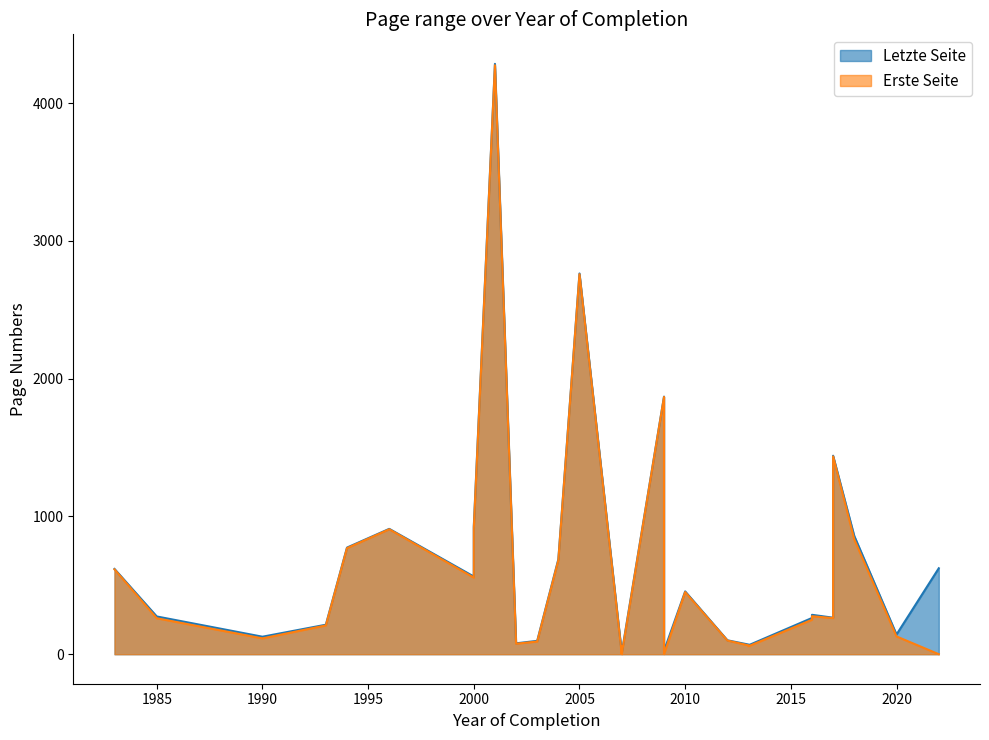

True or false: Erste Seite has a value of 862 at 1983.

False